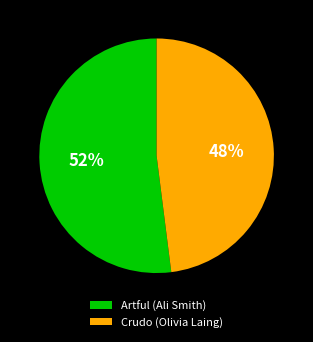

Approximately how many times larger is the value at Crudo (Olivia Laing) compared to Artful (Ali Smith)?

0.9